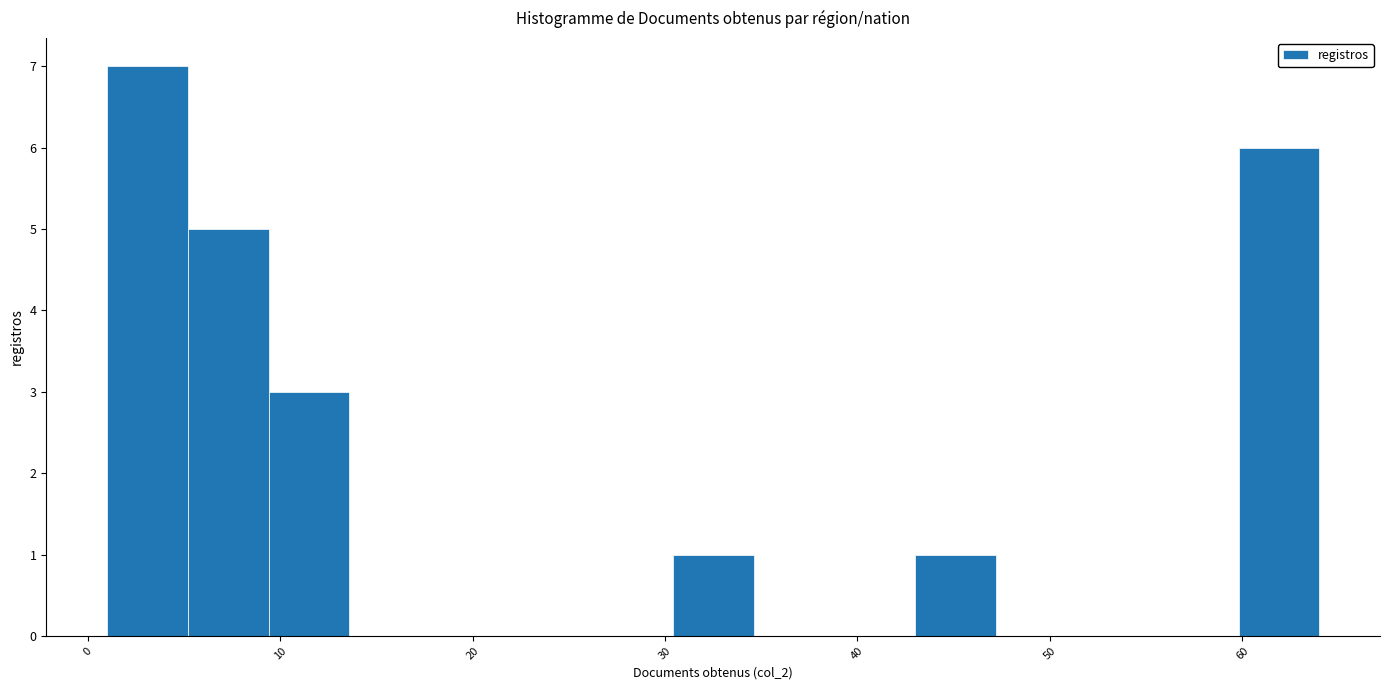

What is the height of the bar covering 1.0 to 5.2 on the x-axis? Neither the bar edges nor the heights are printed on the chart, so give them approximately, as read against the axes.

7